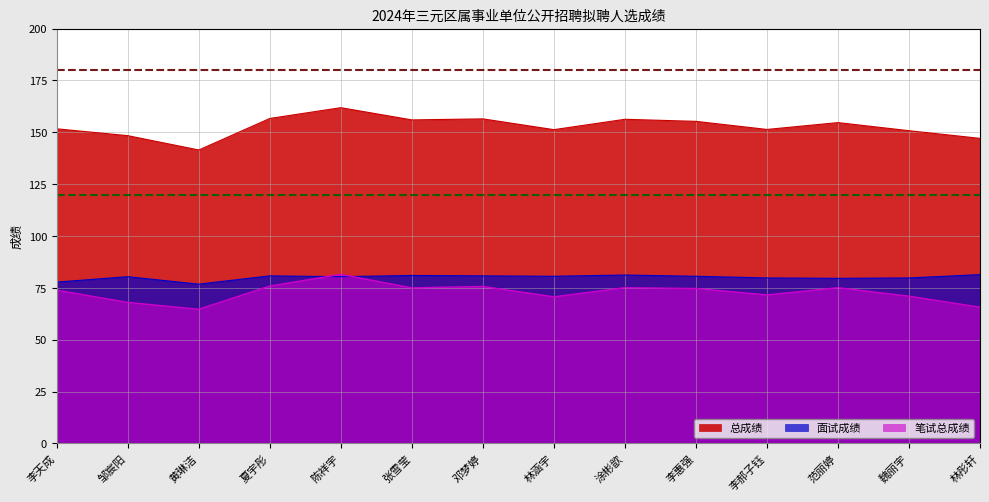

How many lines are shown in the chart?

3